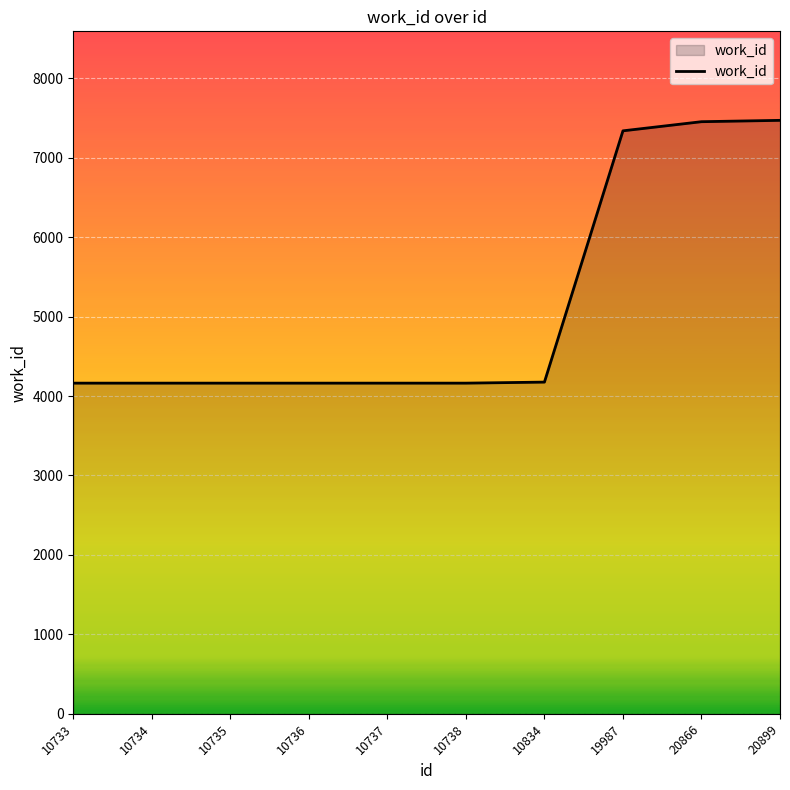

How many lines are shown in the chart?

1